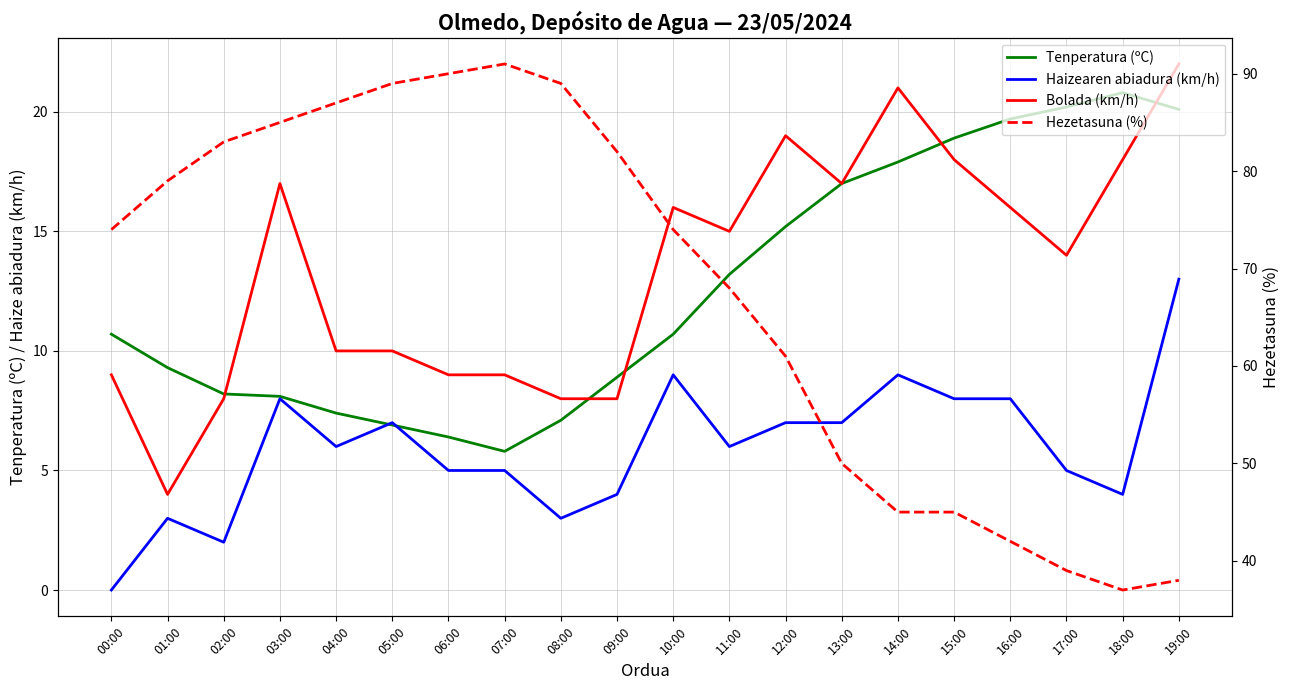

At which category is the sum across all series the highest?

03:00